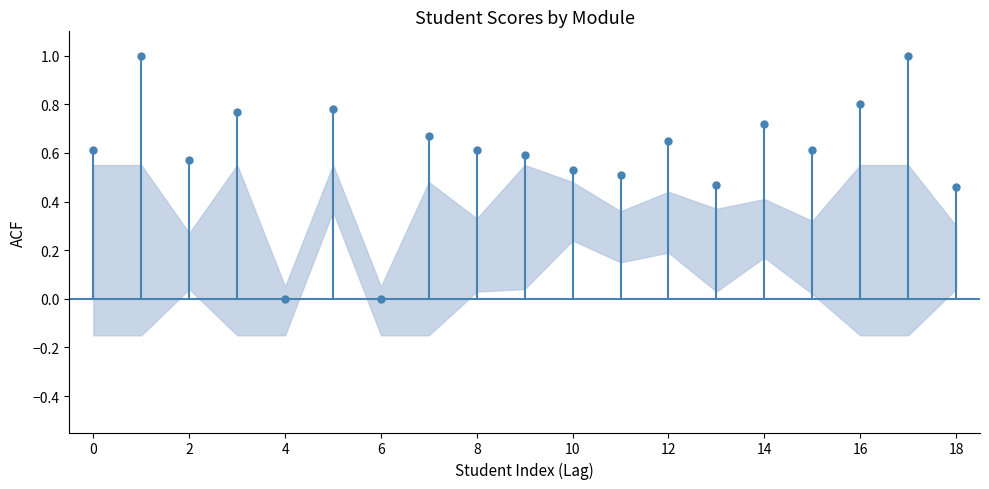

Rank the series by their maximum value, from highest to lowest.

Revision note /100, Preparation note /100, Texts note /100